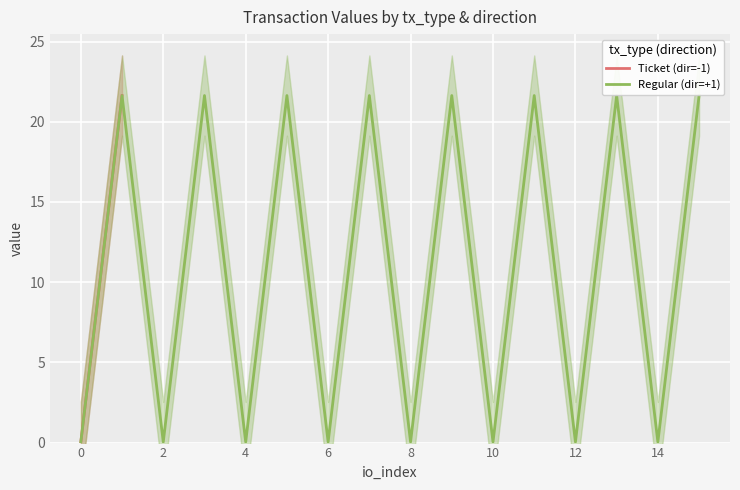

The Regular (dir=+1) series shows 0.0 at 6. True or false?

True